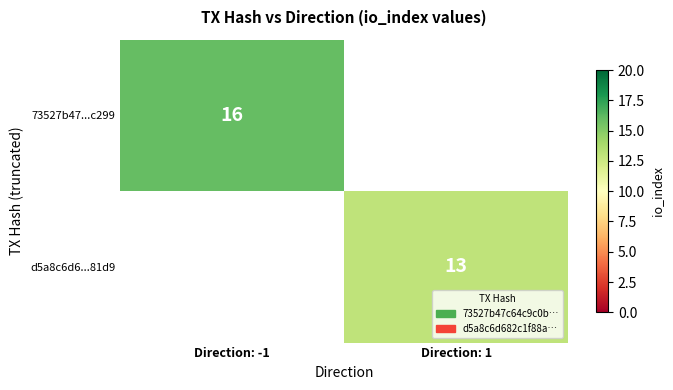

True or false: d5a8c6d6...81d9 has a value of 22 at Direction: 1.

False